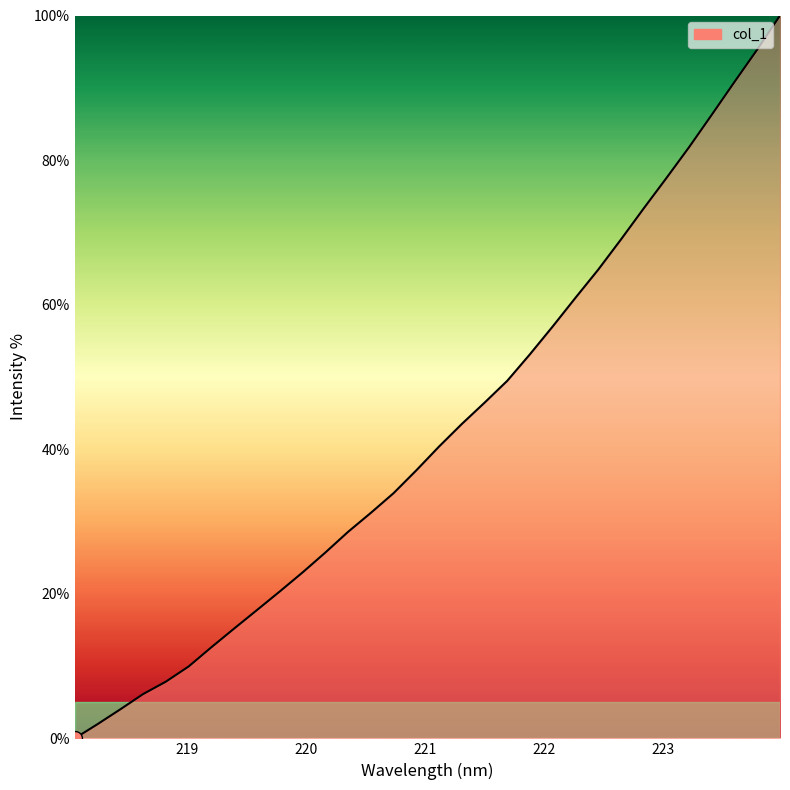

What is the difference between the second highest and minimum values?

95.3